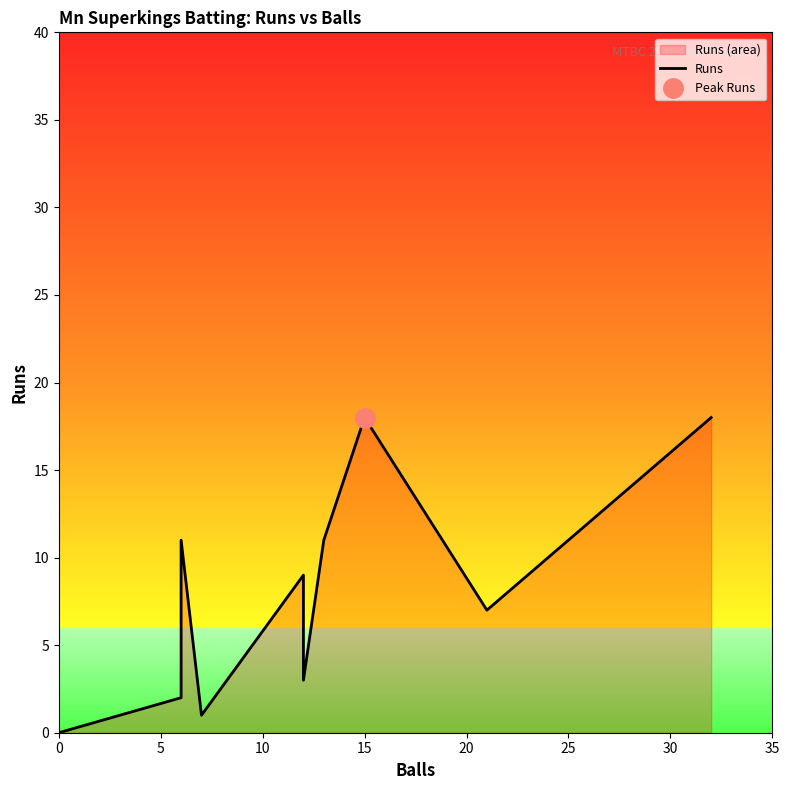

What is the sum of the values at 20 and 25?

12